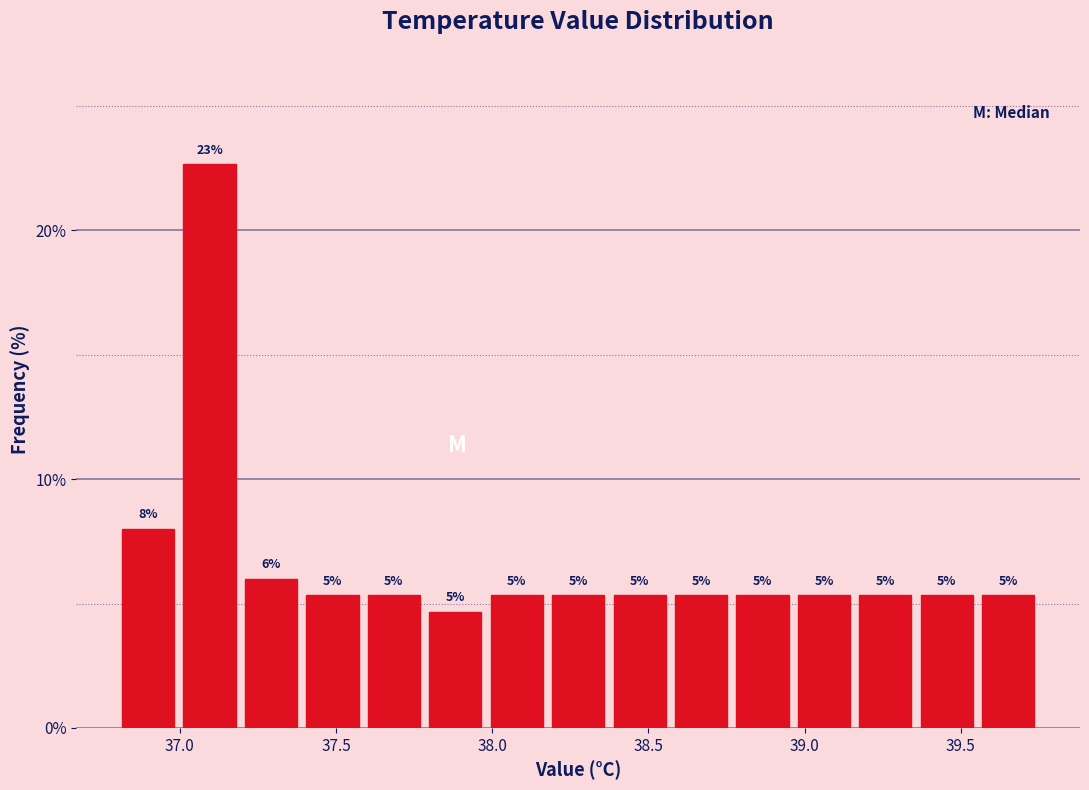

Around what value on the x-axis is the tallest bar? Give the approximate position of its centre, as read against the axis.

37.10